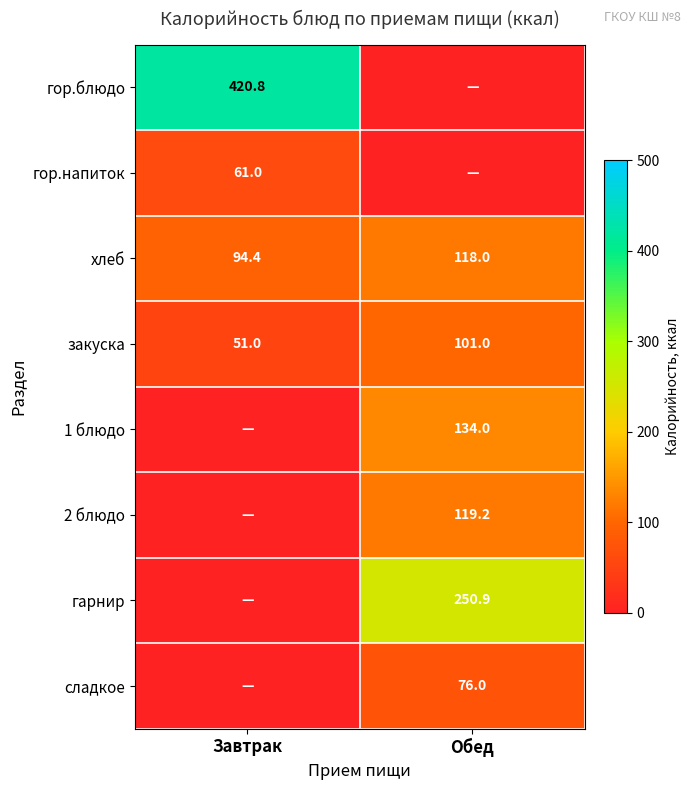

Which category has the lowest value in the закуска series?

Завтрак